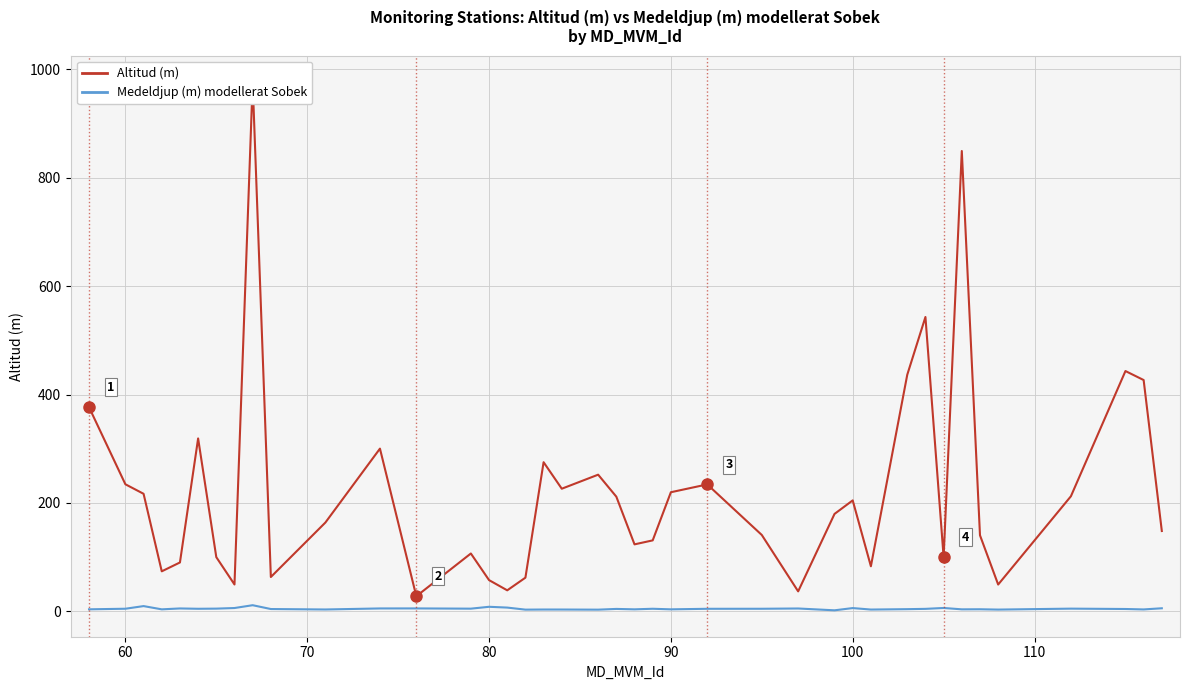

Which series has the largest total across all categories?

Altitud (m)